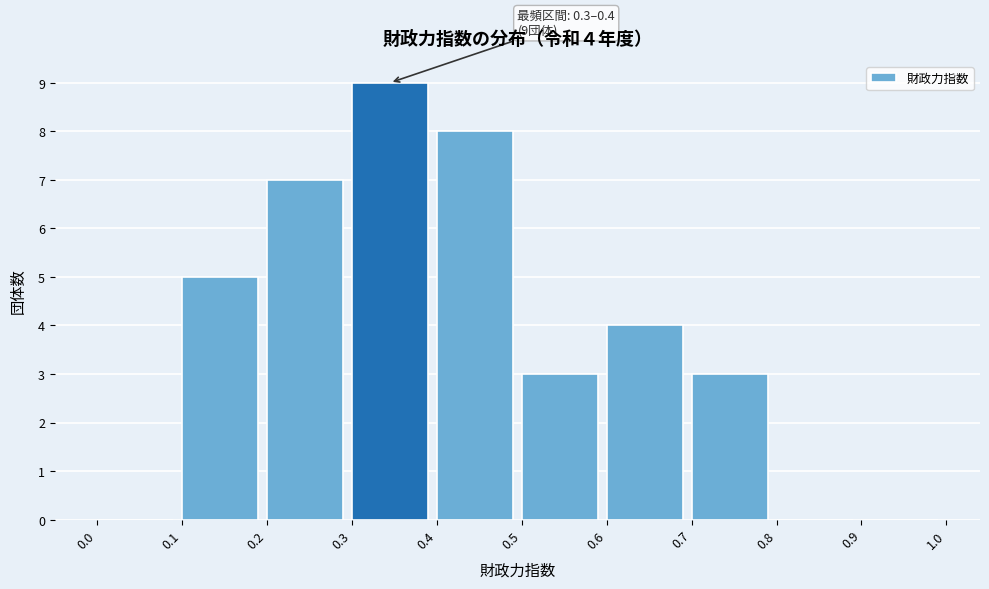

Over which range of the x-axis is the bar tallest?

0.3 to 0.4